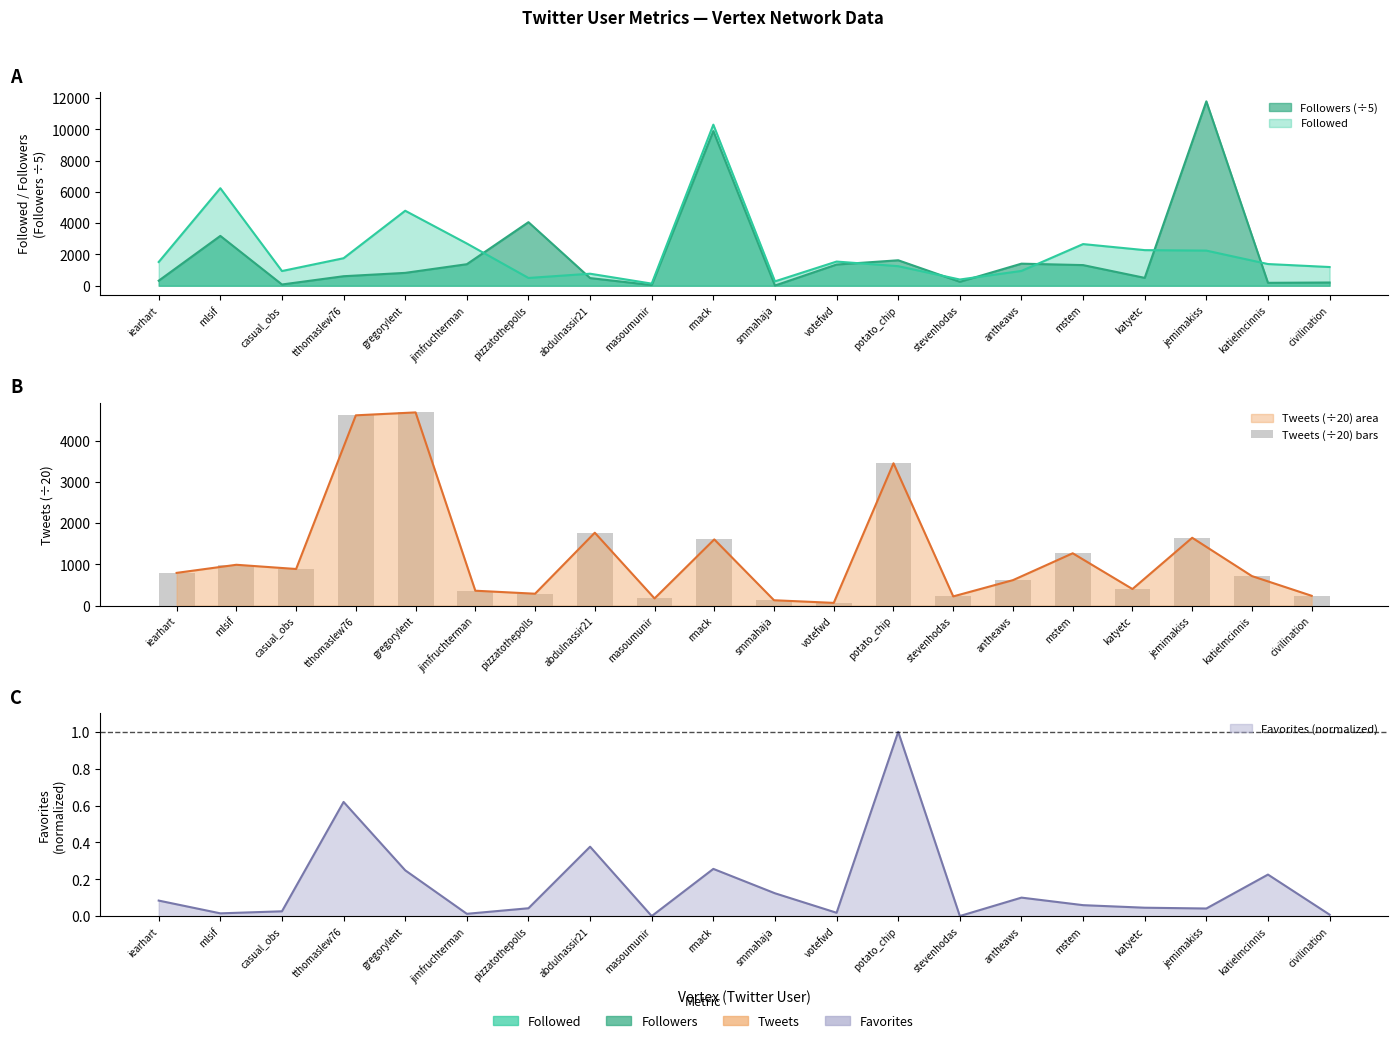

Reading left to right, extract all data points from this chart.

iearhart=793.0	mlsif=989.2	casual_obs=887.0	tthomaslew76=4610.4	gregorylent=4681.1	jimfruchterman=360.8	pizzatothepolls=288.0	abdulnassir21=1766.0	masoumunir=173.9	rmack=1603.8	smmahaja=129.8	votefwd=66.0	potato_chip=3448.7	stevenhodas=222.9	antheaws=617.2	mstem=1267.8	katyetc=401.6	jemimakiss=1643.7	katielmcinnis=715.1	civilination=237.6